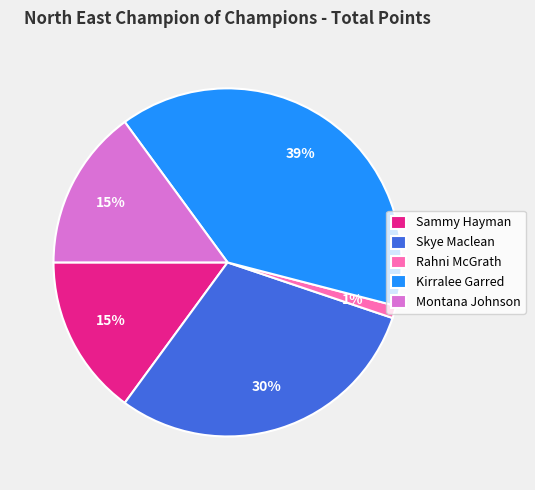

True or false: Sammy Hayman accounts for 15% of the total.

True